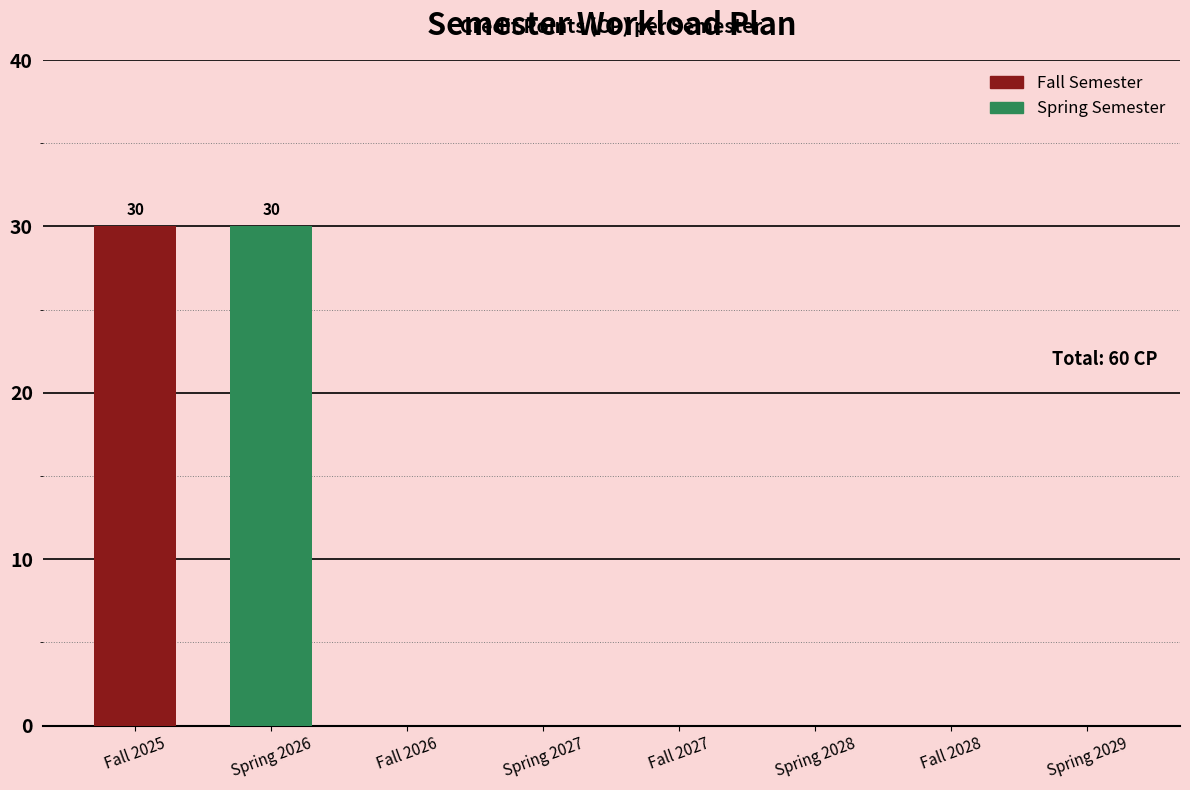

Reading left to right, transcribe all the data shown in this chart.

30	30	0	0	0	0	0	0